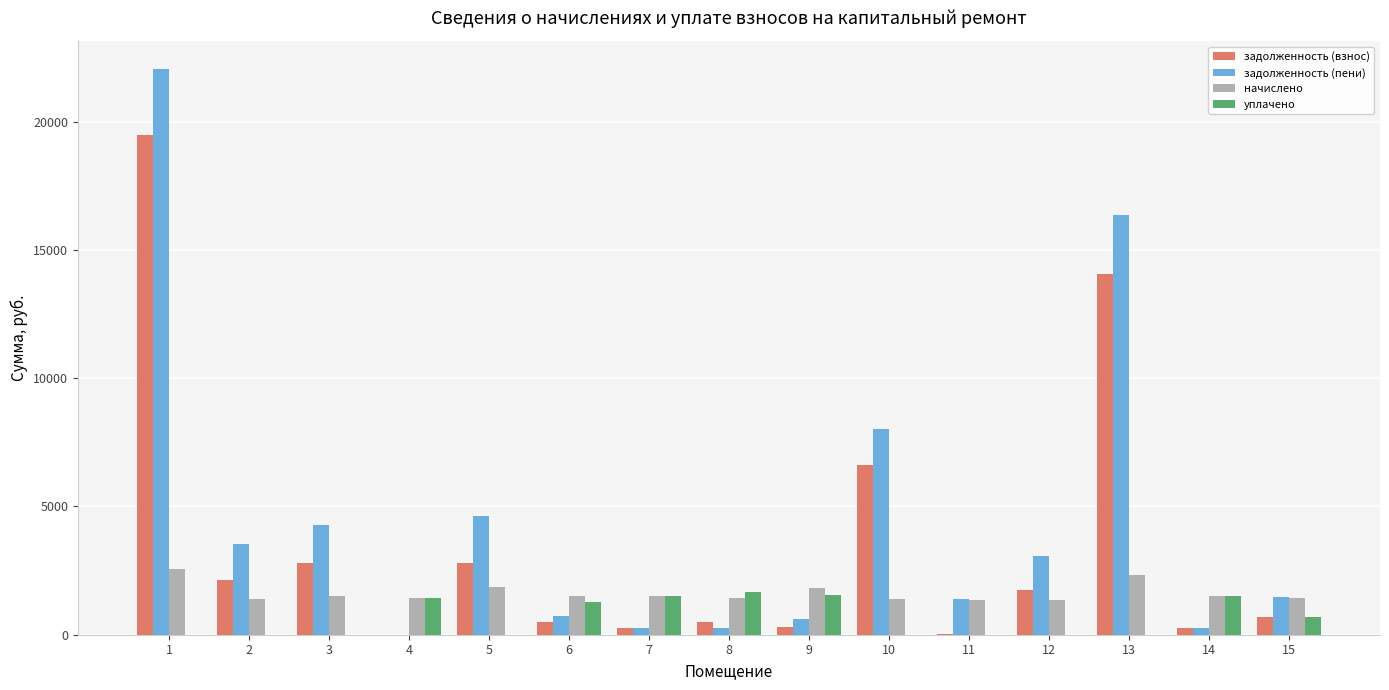

What is the sum of all начислено values?

24390.2